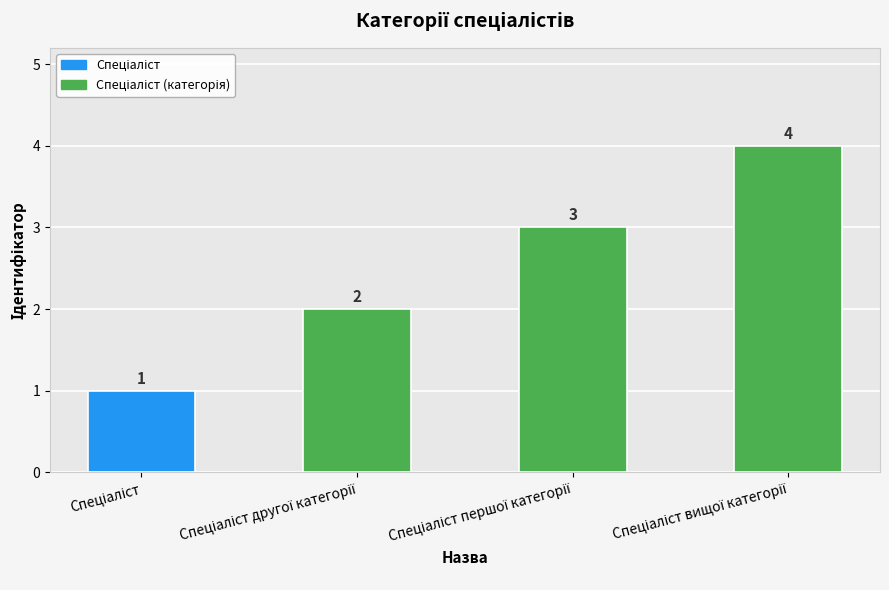

What is the difference between the maximum and second lowest values?

2